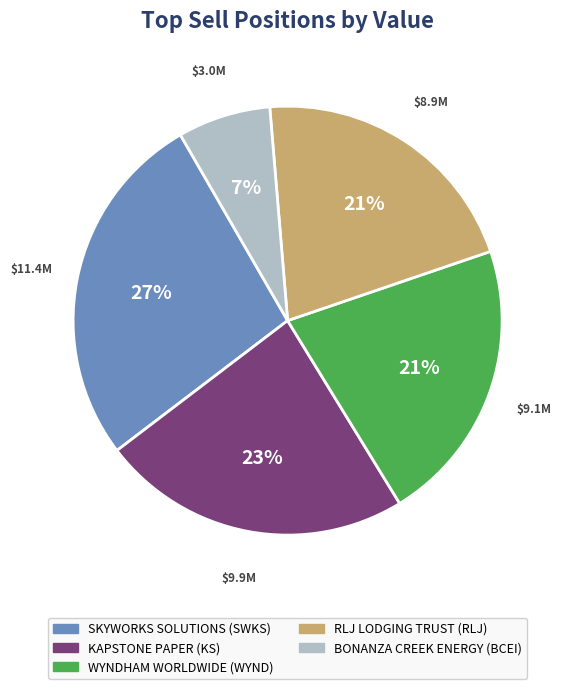

Which slice is the smallest?

BONANZA CREEK ENERGY (BCEI)